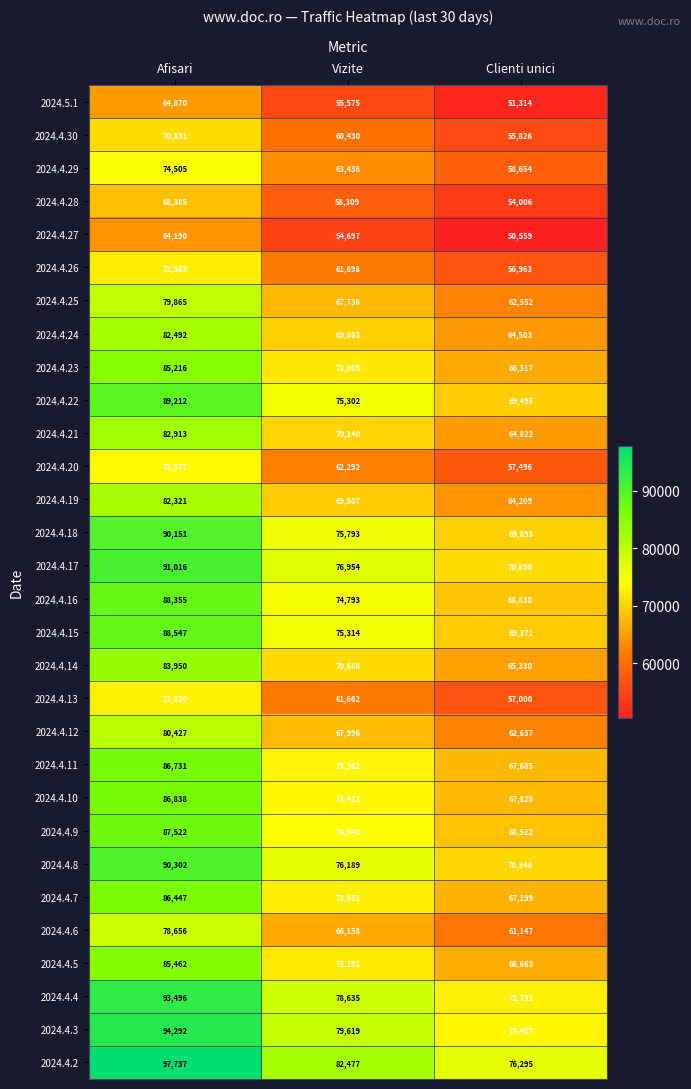

The 2024.4.9 series shows 99199 at Clienti unici. True or false?

False